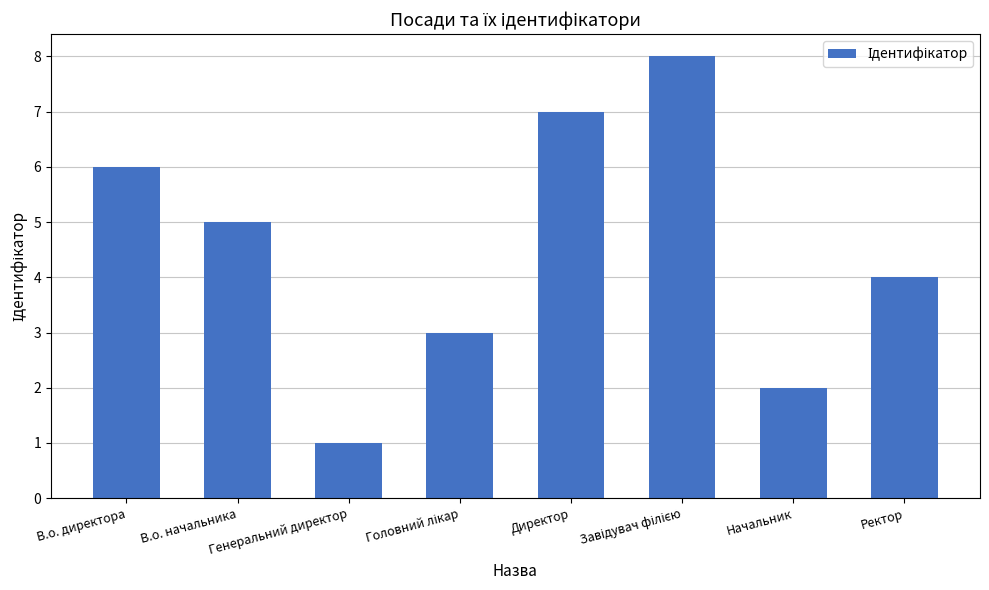

Reading right to left, list all the values displayed in this chart.

4	2	8	7	3	1	5	6